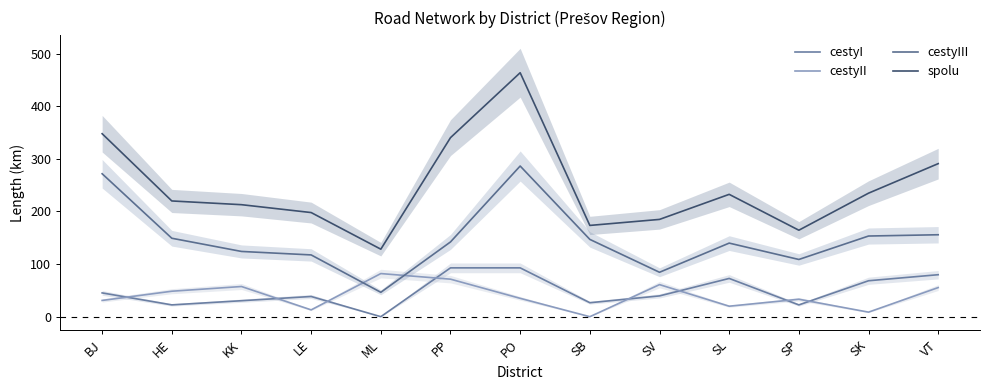

List the series in order of their peak value, highest first.

spolu, cestyIII, cestyI, cestyII